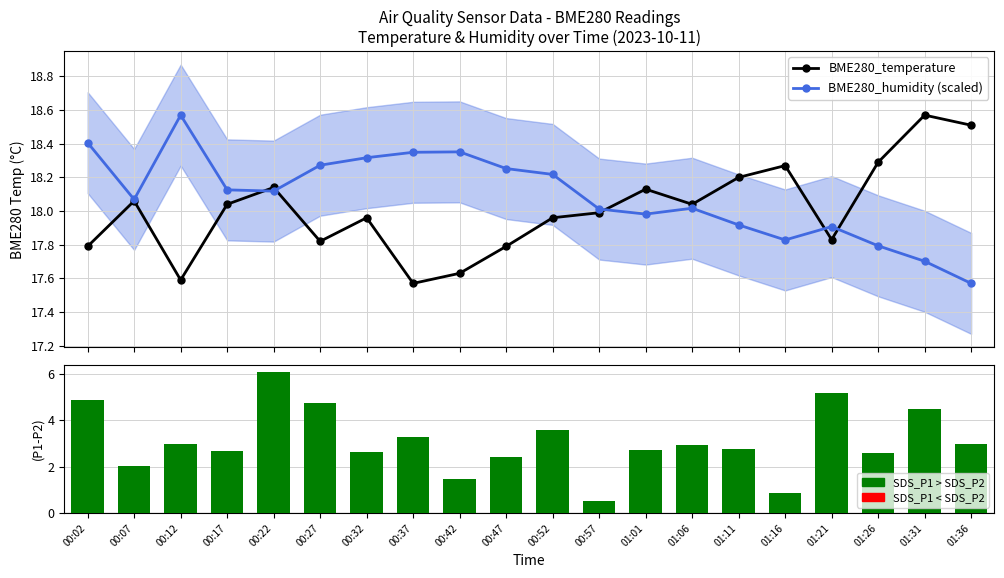

What is the value of the BME280_humidity (scaled) bar at the 2nd from the left?

18.1